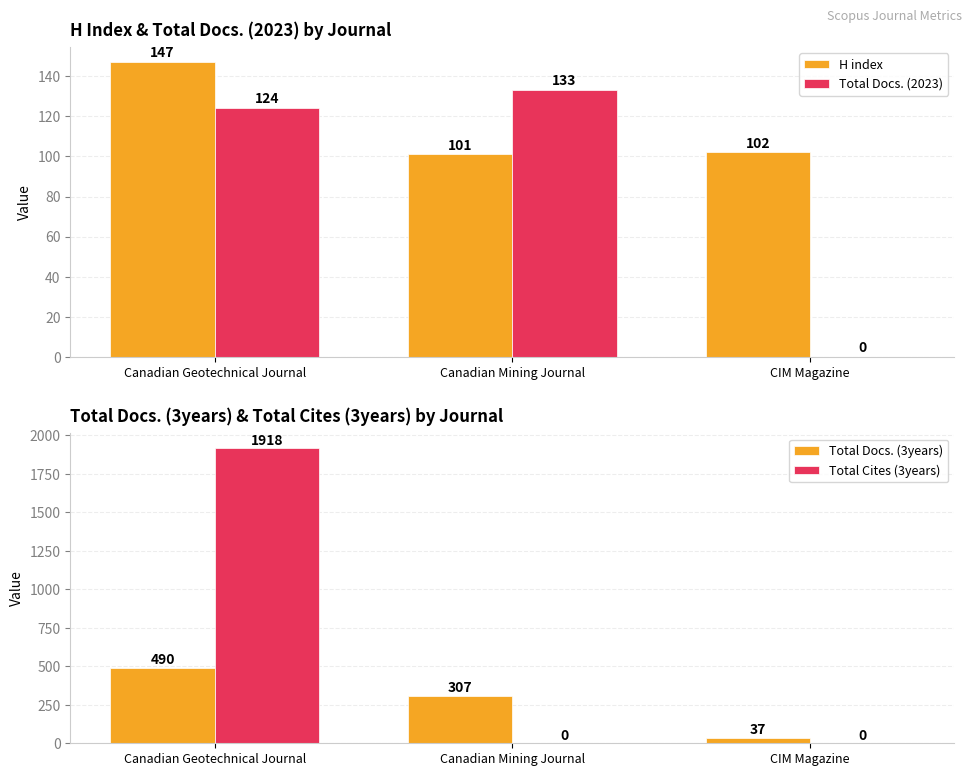

Reading right to left, list all the values displayed in this chart.

H index: CIM Magazine=102	Canadian Mining Journal=101	Canadian Geotechnical Journal=147
Total Docs. (2023): CIM Magazine=0	Canadian Mining Journal=133	Canadian Geotechnical Journal=124
Total Docs. (3years): CIM Magazine=37	Canadian Mining Journal=307	Canadian Geotechnical Journal=490
Total Cites (3years): CIM Magazine=0	Canadian Mining Journal=0	Canadian Geotechnical Journal=1918